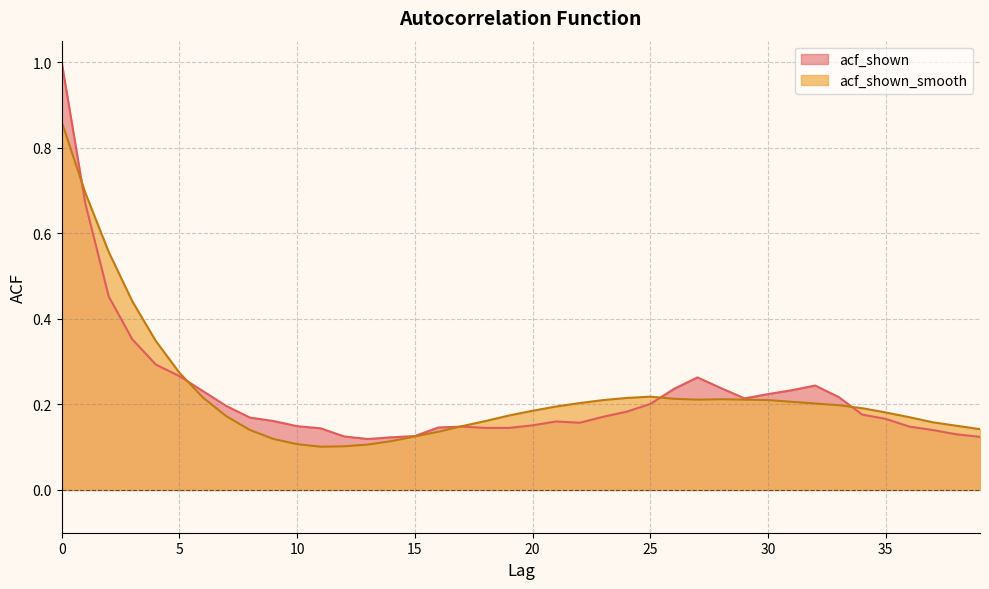

The value of acf_shown_smooth at 27 is 0.2. True or false?

True